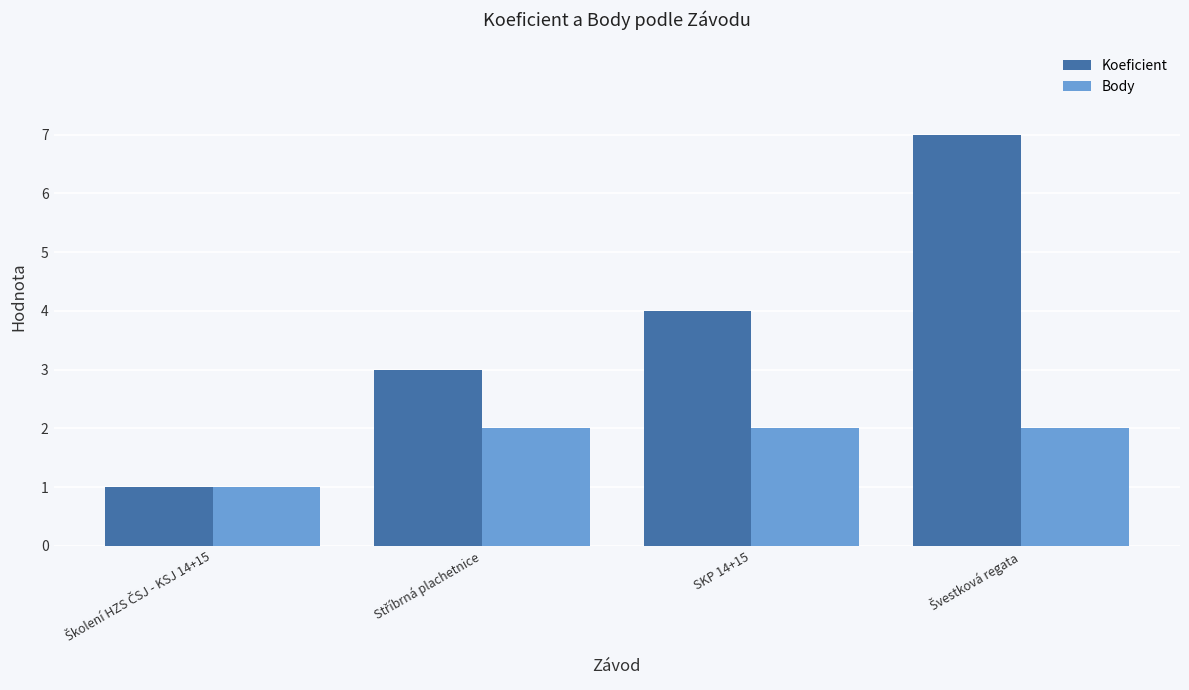

How many groups of bars are there?

4